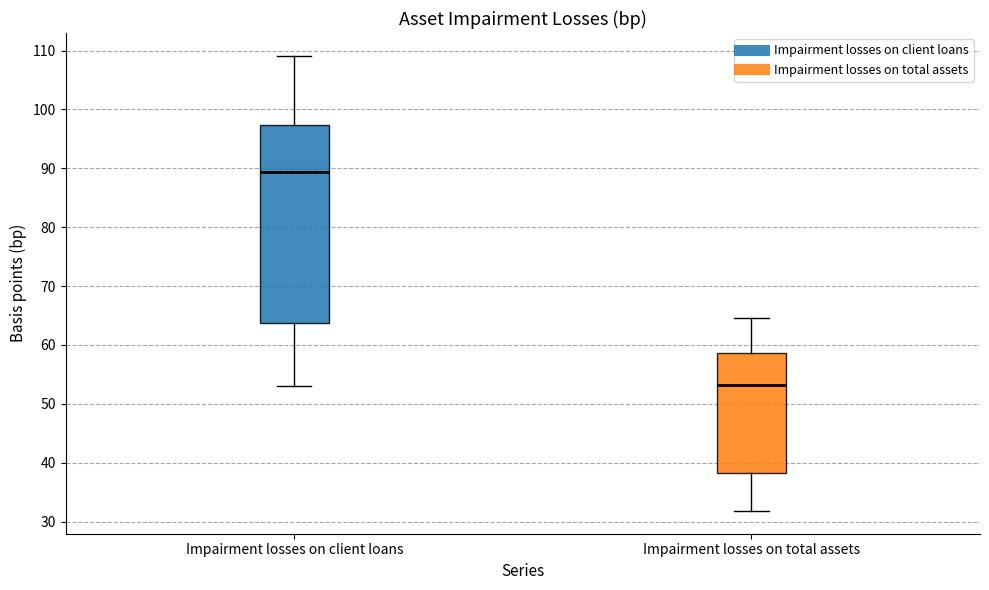

Where does the lower whisker of the box for Impairment losses on client loans end on the y-axis? The values are not printed on the chart, so give them approximately, as read against the axis.

53